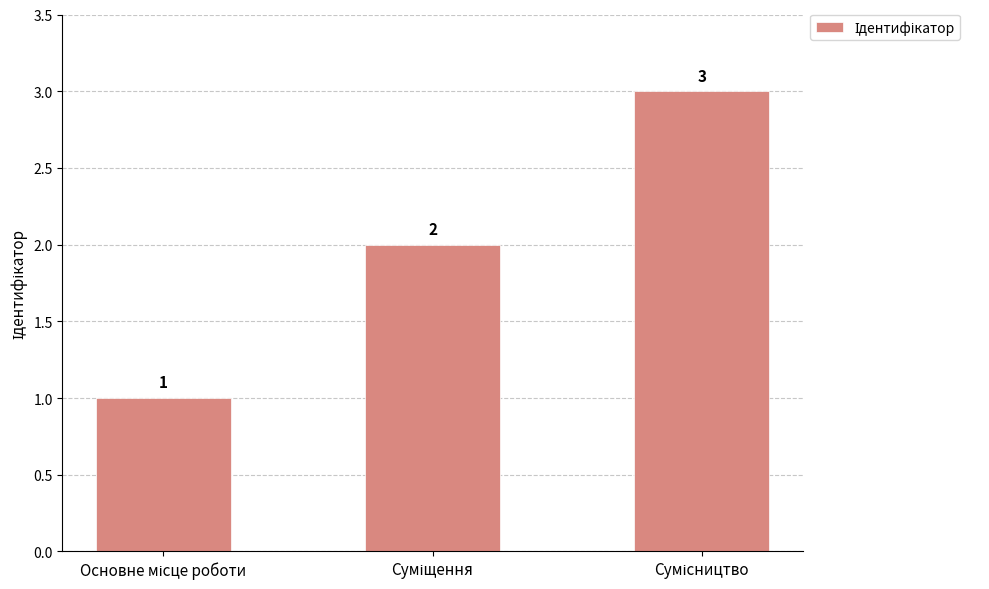

What is the greatest value displayed?

3